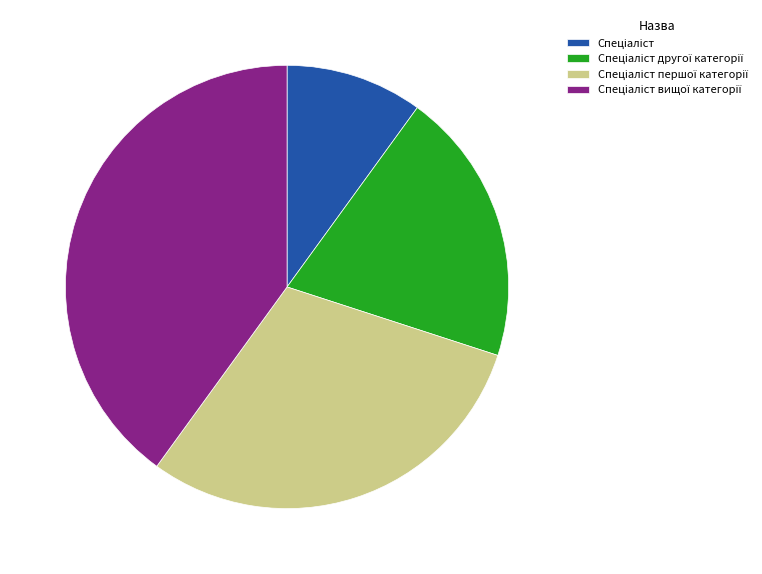

Does any single category account for the majority?

No